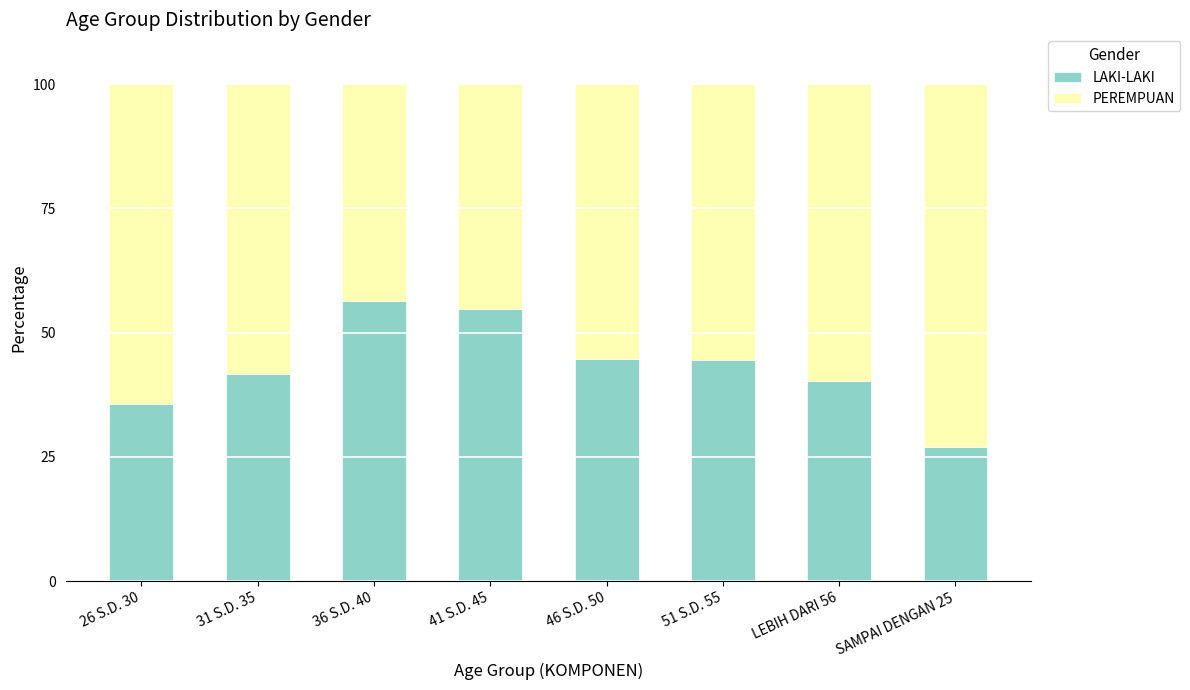

The LAKI-LAKI series shows 97.8 at 36 S.D. 40. True or false?

False